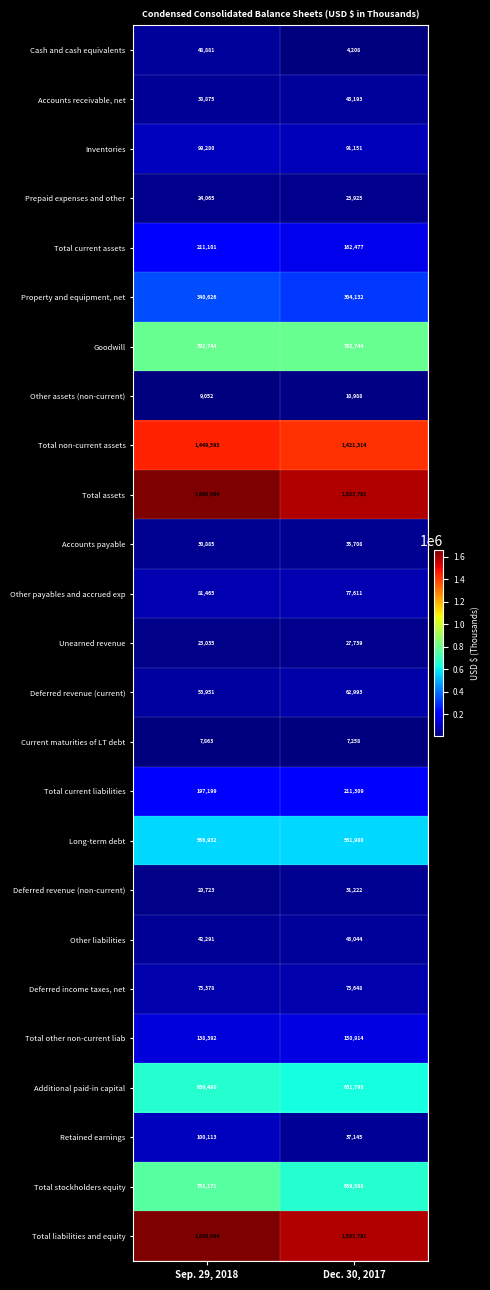

At how many categories does at least one series exceed 625650?

2